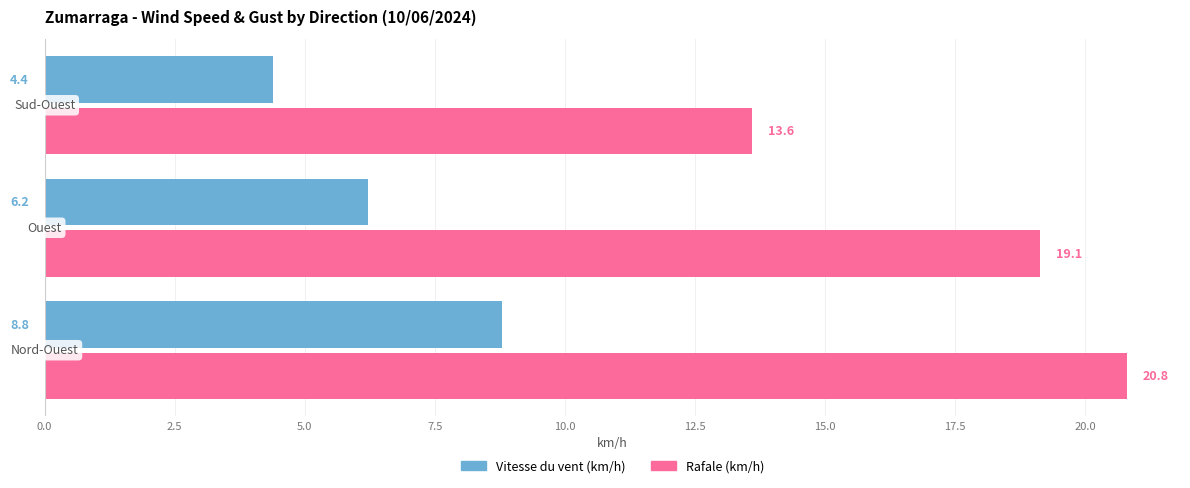

What is the average value of the Rafale (km/h) series?

17.8